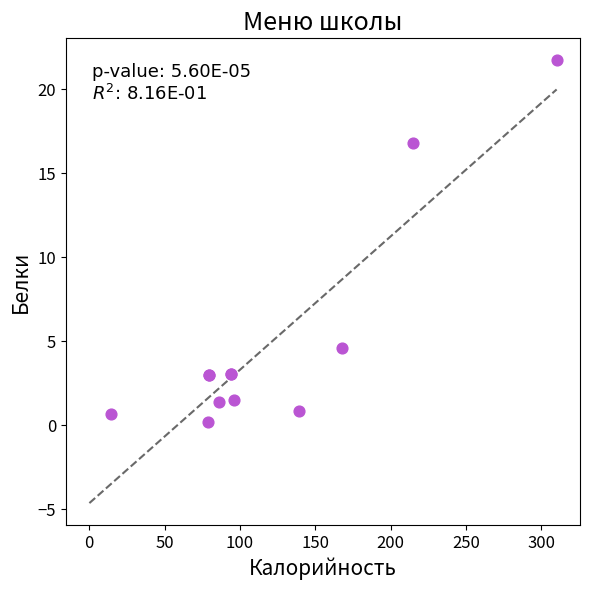

What Y value in the scatter plot is closest to 10?

4.6